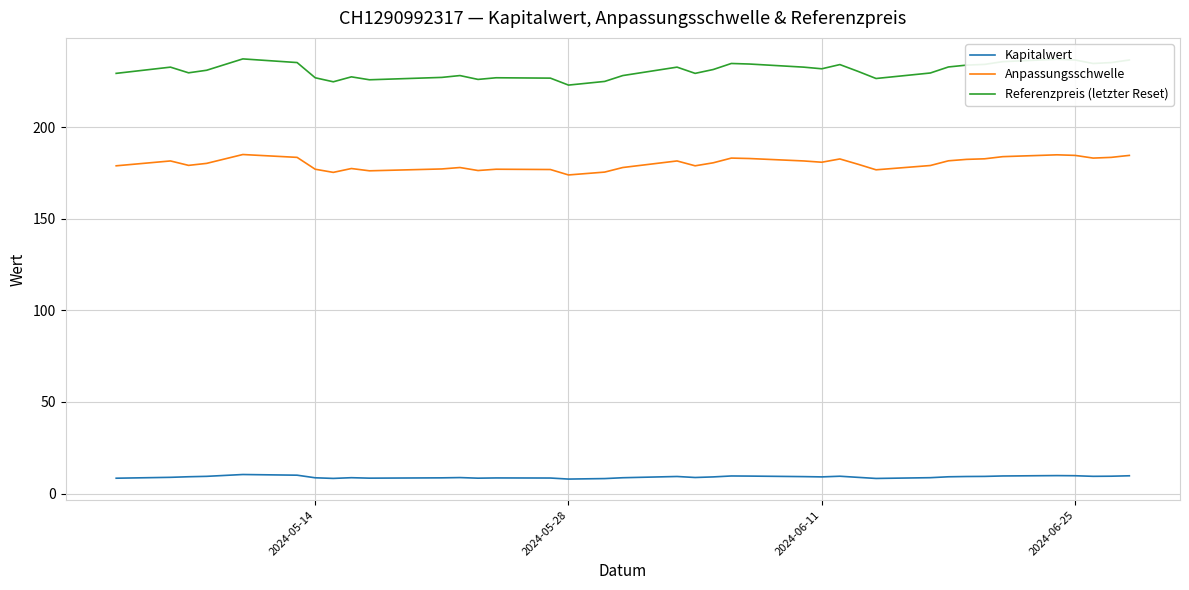

What is the difference between the second highest and second lowest values in the Kapitalwert series?

2.0